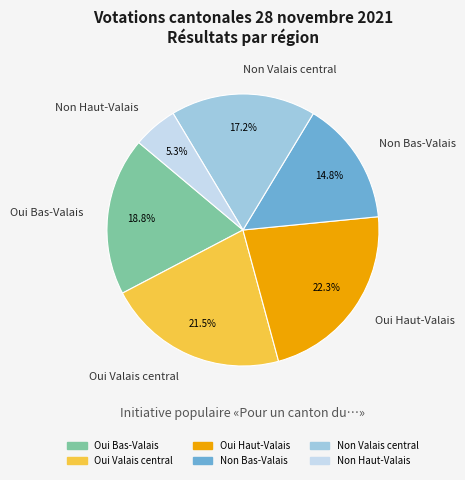

The Oui Bas-Valais slice represents 19% of the pie. True or false?

True